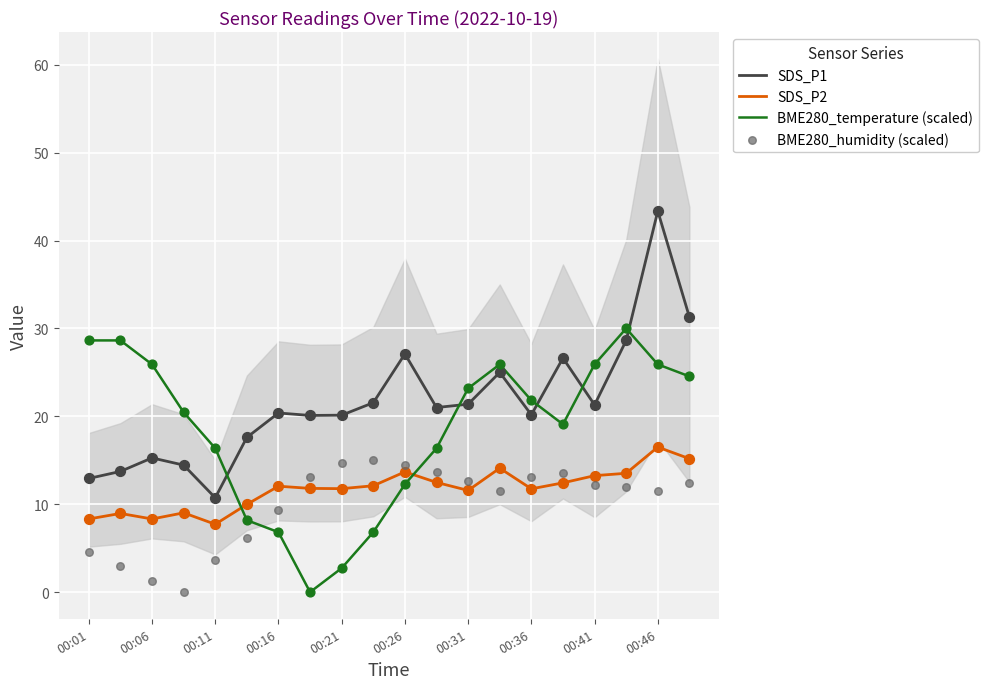

Which series contains the highest Y value?

SDS_P1